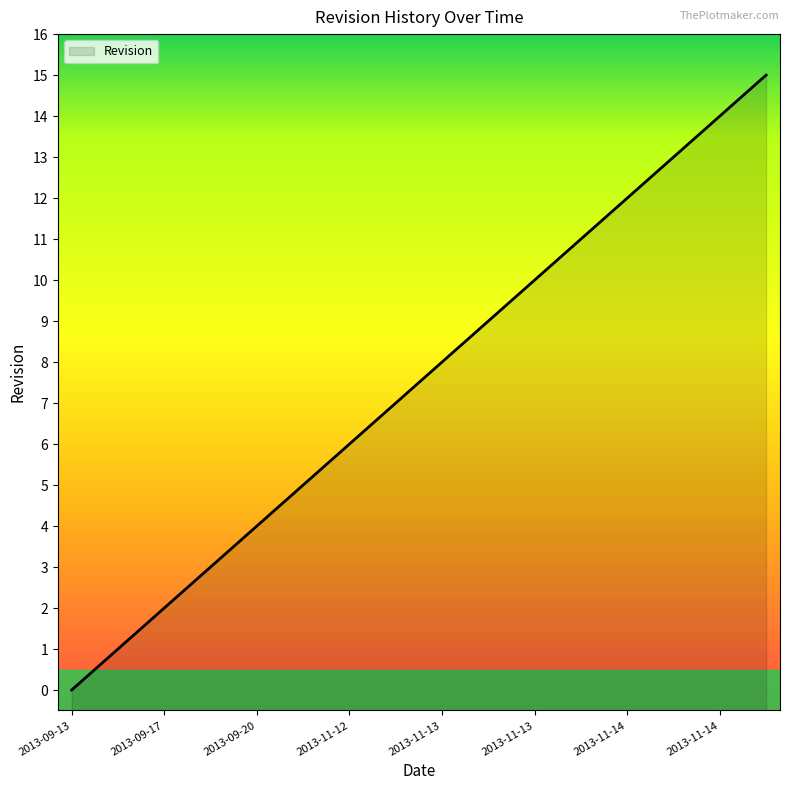

List the labels in order of value, smallest first.

2013-09-13, 2013-09-17, 2013-09-17, 2013-09-19, 2013-09-20, 2013-11-11, 2013-11-12, 2013-11-13, 2013-11-13, 2013-11-13, 2013-11-13, 2013-11-13, 2013-11-14, 2013-11-14, 2013-11-14, 2013-11-14